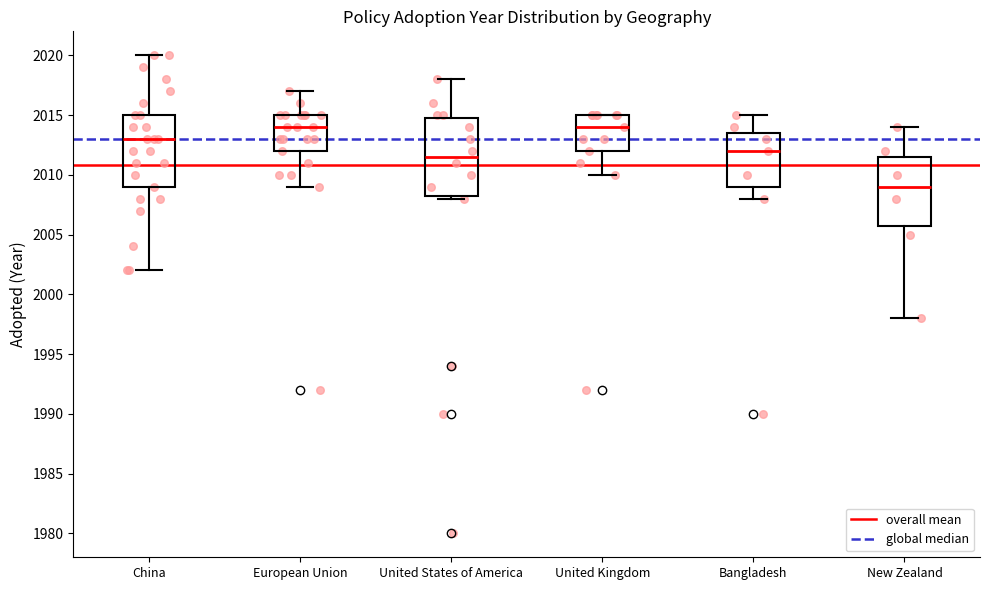

Where does the lower whisker of the box for European Union end on the y-axis? The values are not printed on the chart, so give them approximately, as read against the axis.

2009.0